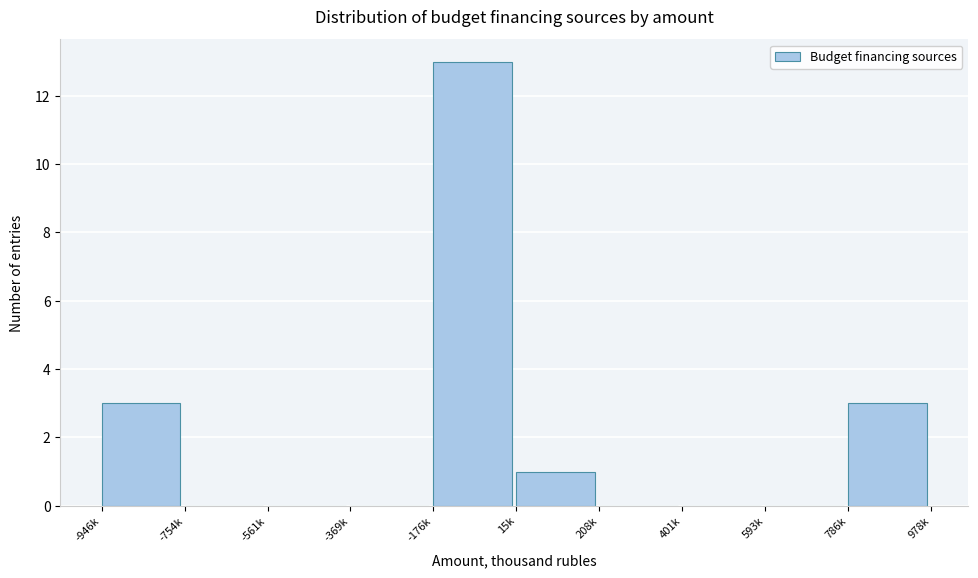

Reading left to right, extract all data points from this chart.

-946k=3	-754k=0	-561k=0	-369k=0	-176k=13	15k=1	208k=0	401k=0	593k=0	786k=3